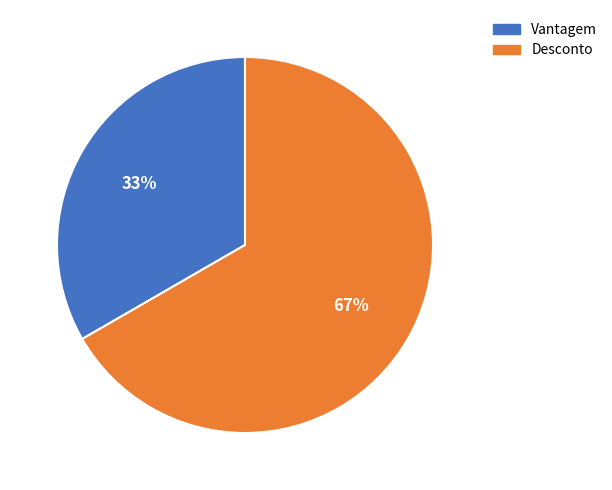

Rank the categories by value from highest to lowest.

Desconto, Vantagem